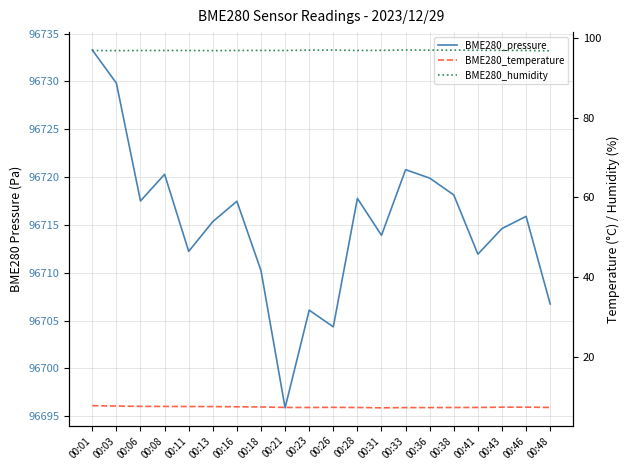

What is the value of the BME280_temperature point at the 18th from the left?

7.4